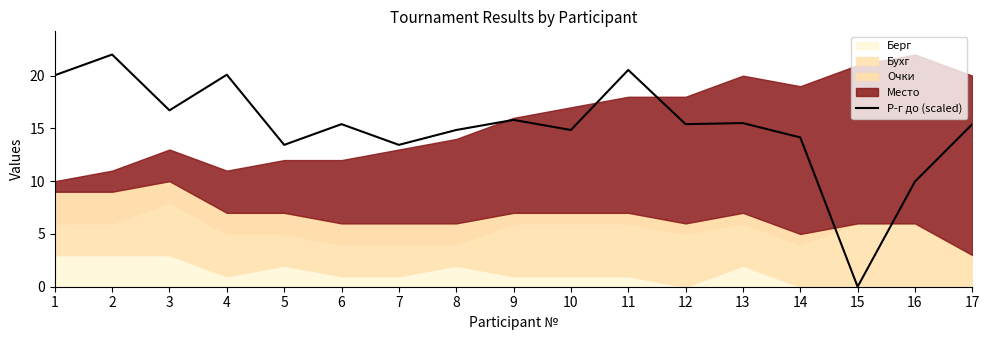

List the labels in order of value, smallest first.

15, 16, 5, 7, 14, 8, 10, 6, 12, 17, 13, 9, 3, 1, 4, 11, 2